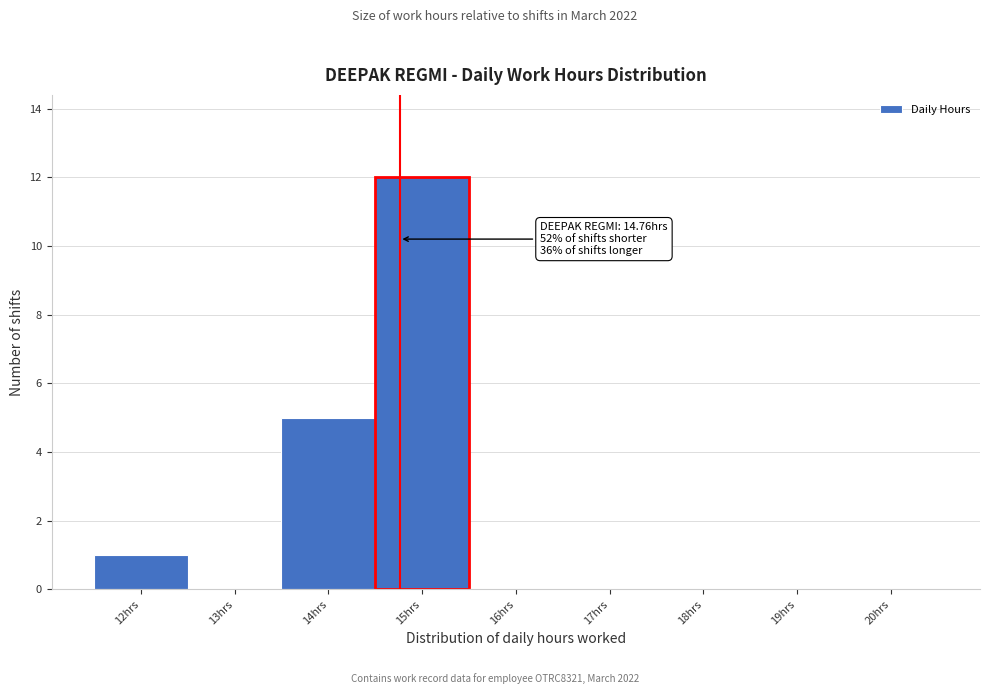

Which range on the x-axis has the tallest bar?

14.5 to 15.5